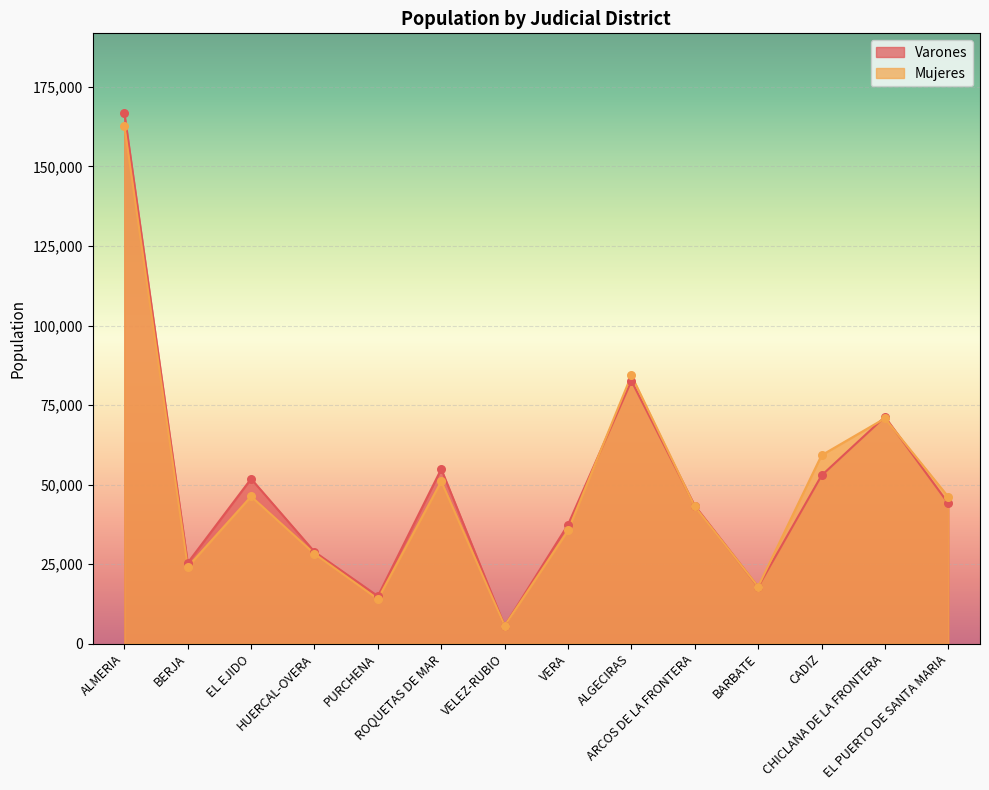

What are all the series names shown in the legend?

Varones, Mujeres